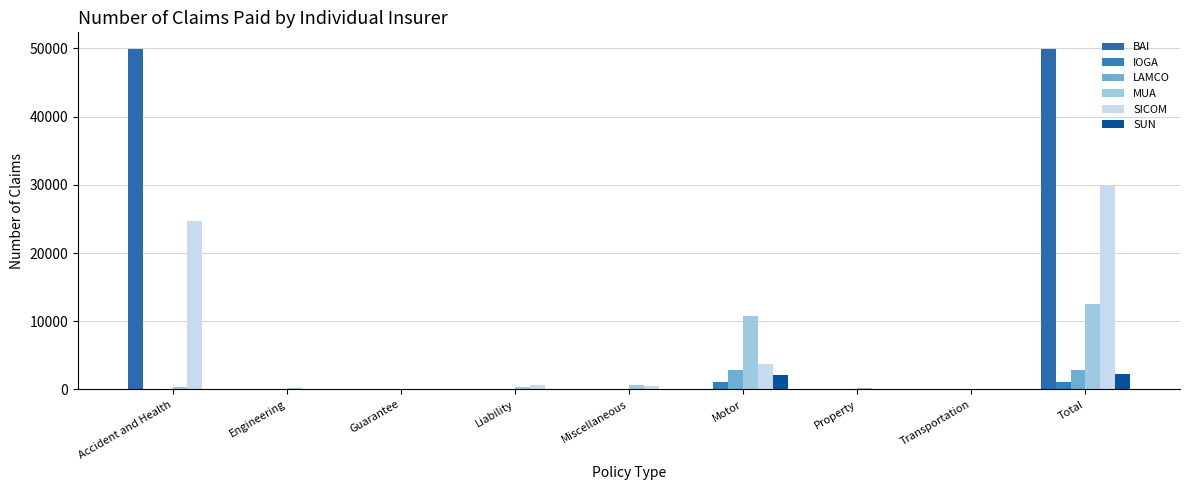

The value of BAI at Property is -23451. True or false?

False